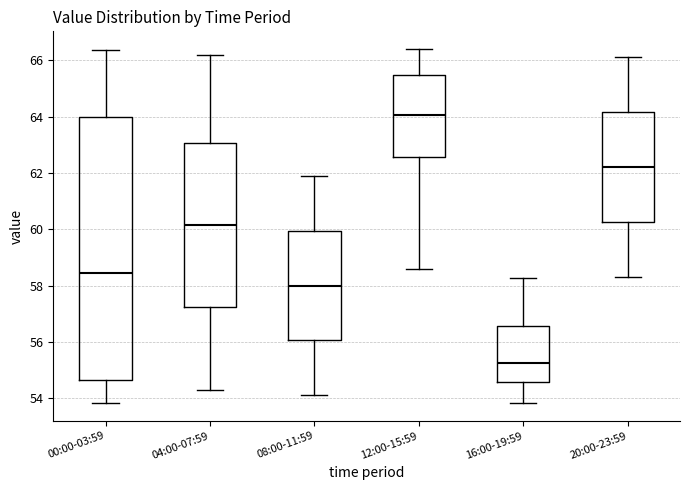

Comparing the boxes themselves (not the whiskers), which one is the tallest?

00:00-03:59